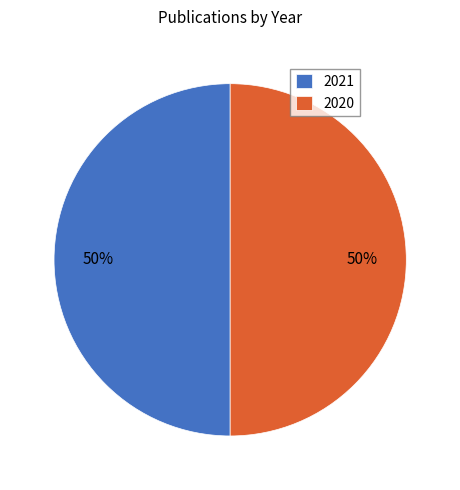

To the nearest percent, what portion does 2021 represent?

50%